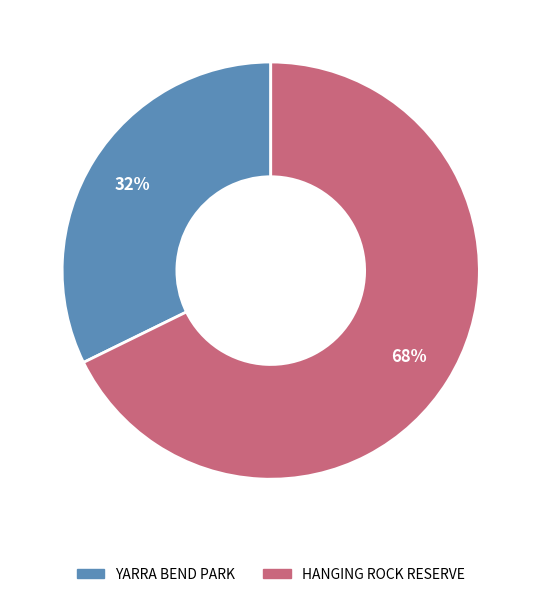

Is it true that HANGING ROCK RESERVE is 68% of the pie?

True